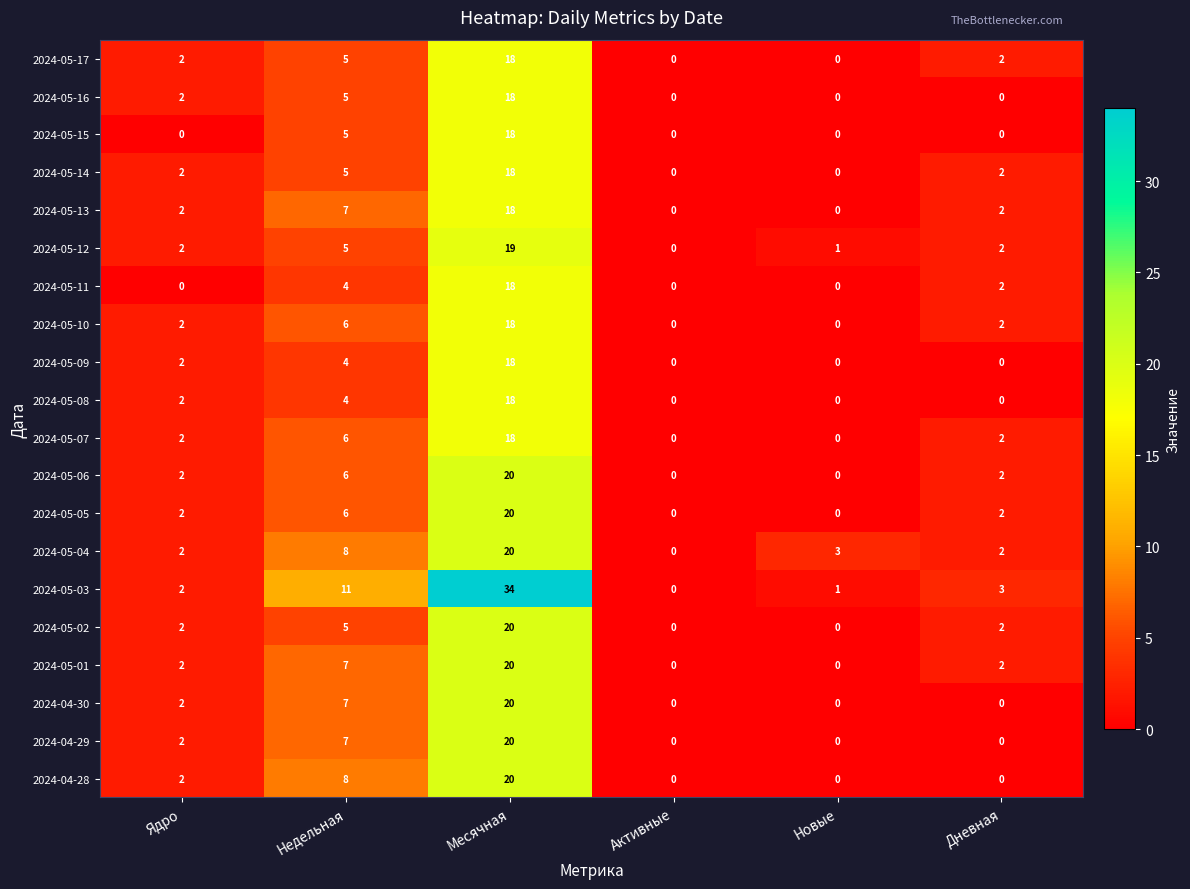

Which series has the largest range (max minus min)?

2024-05-03